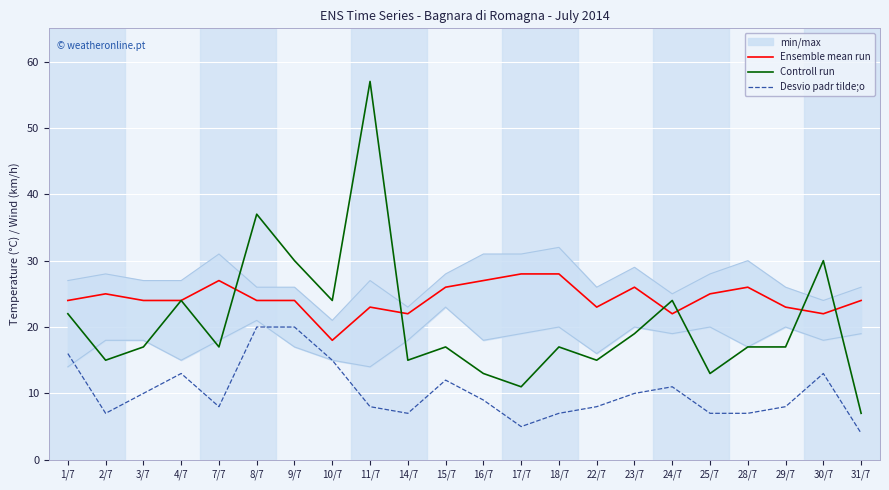

Where does the Controll run series first go above 17?

1/7